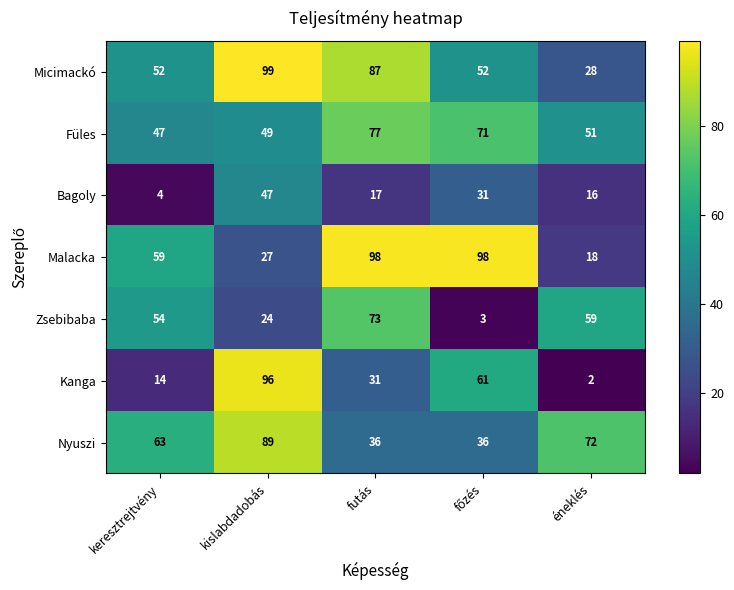

How many values in the Micimackó series are below 52?

1